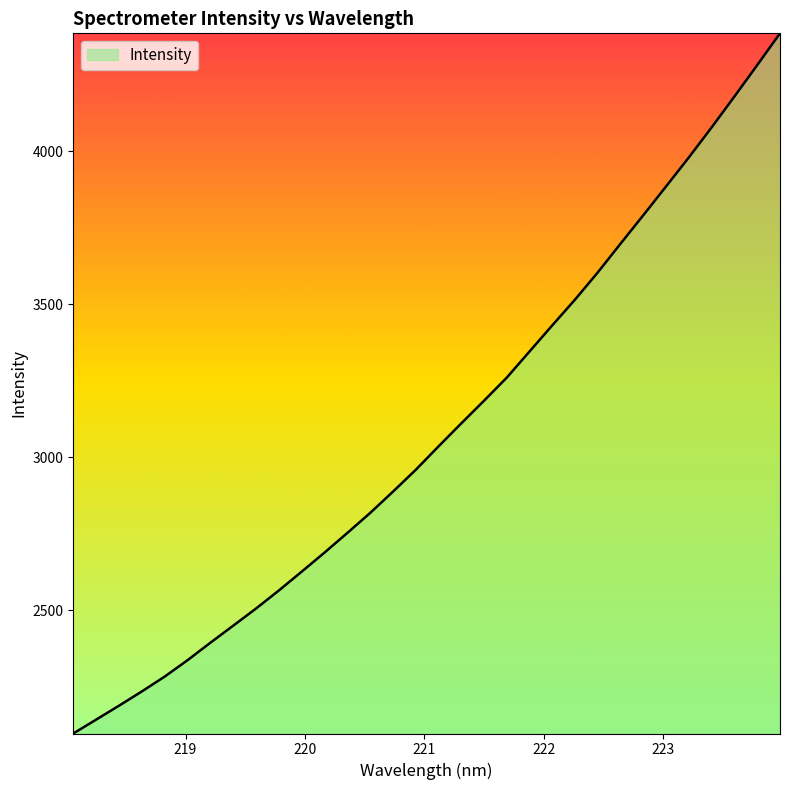

What is the difference between the maximum and minimum values?

2288.5